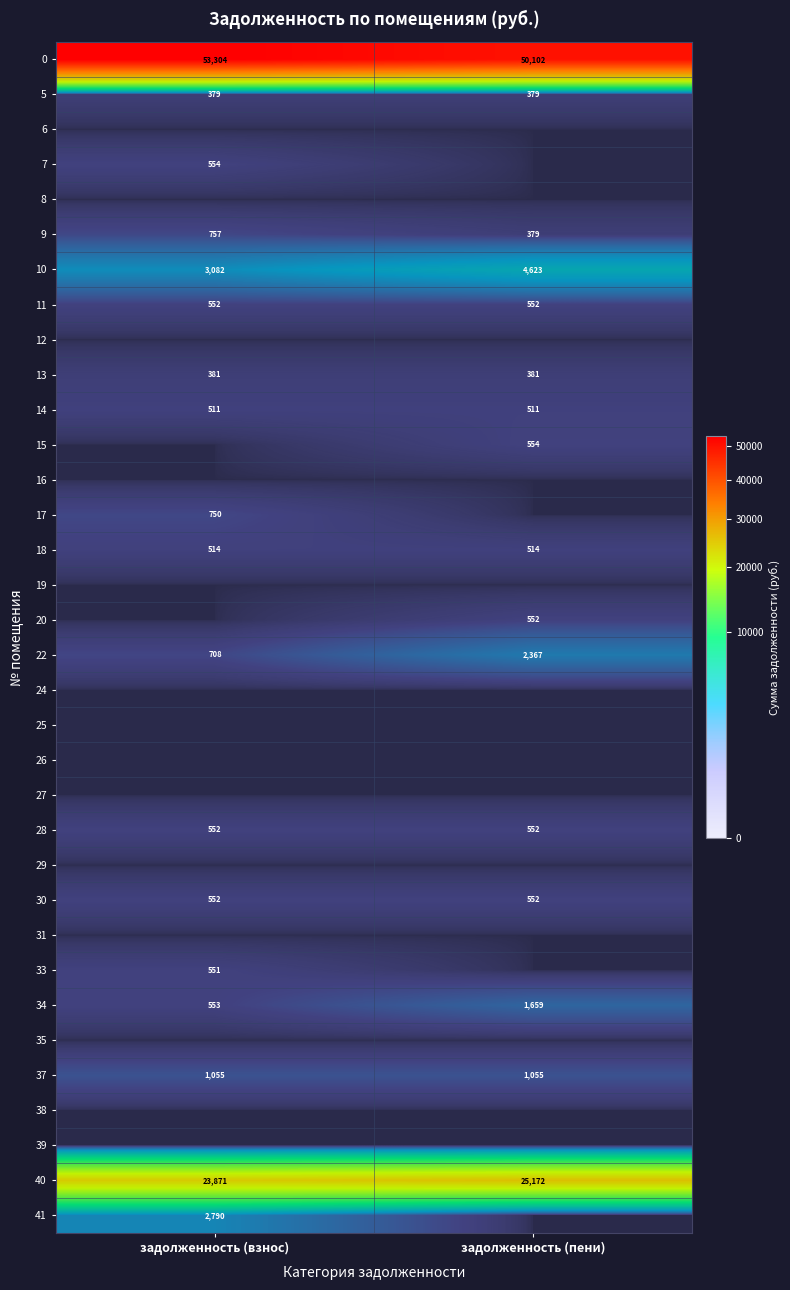

What is the approximate value of 11 at задолженность (взнос)?

552